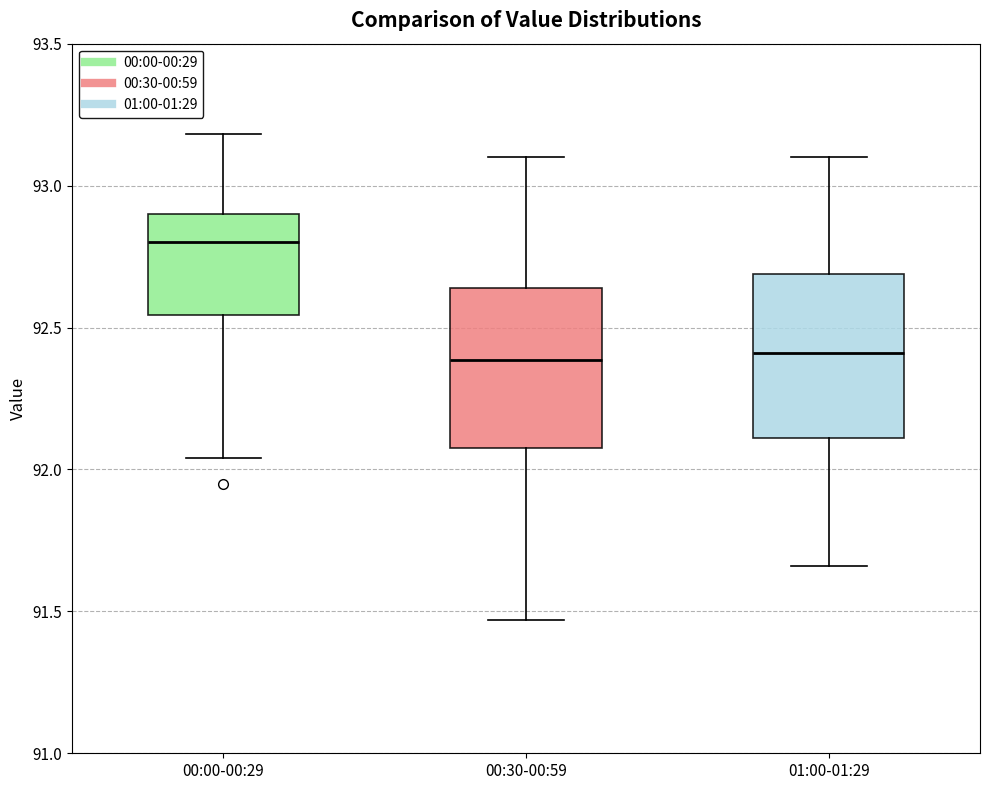

Where does the median line of the box for 01:00-01:29 sit on the y-axis? The values are not printed on the chart, so give them approximately, as read against the axis.

92.40